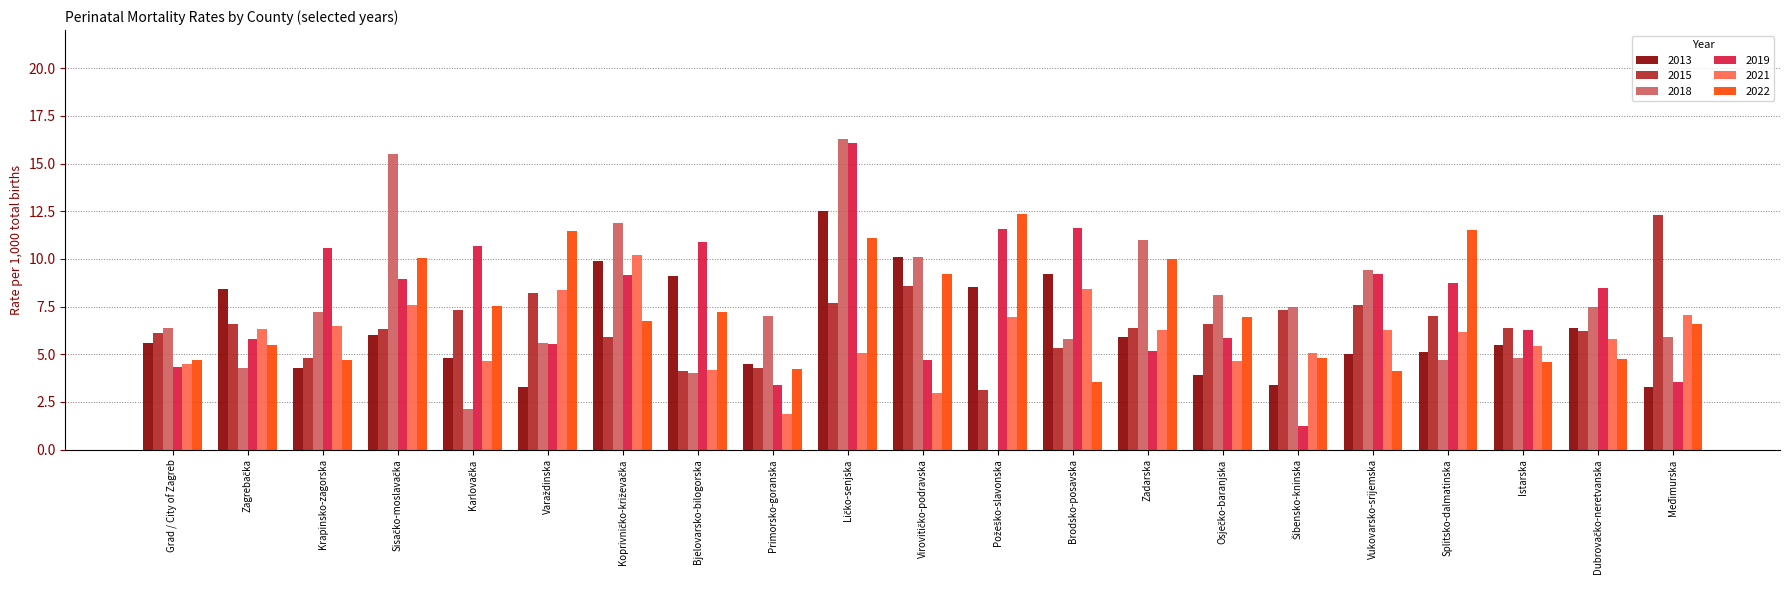

What is the average value of the 2021 series?

5.9